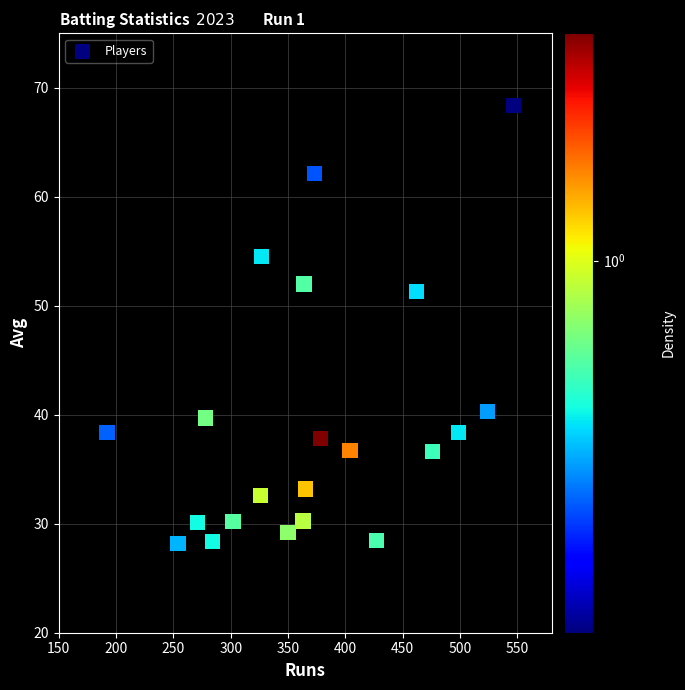

What is the range of Y values (max minus min)?

40.2